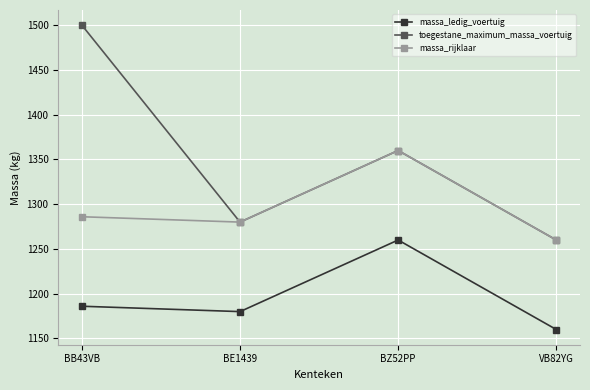

Between BB43VB and VB82YG, which series saw the biggest shift?

toegestane_maximum_massa_voertuig